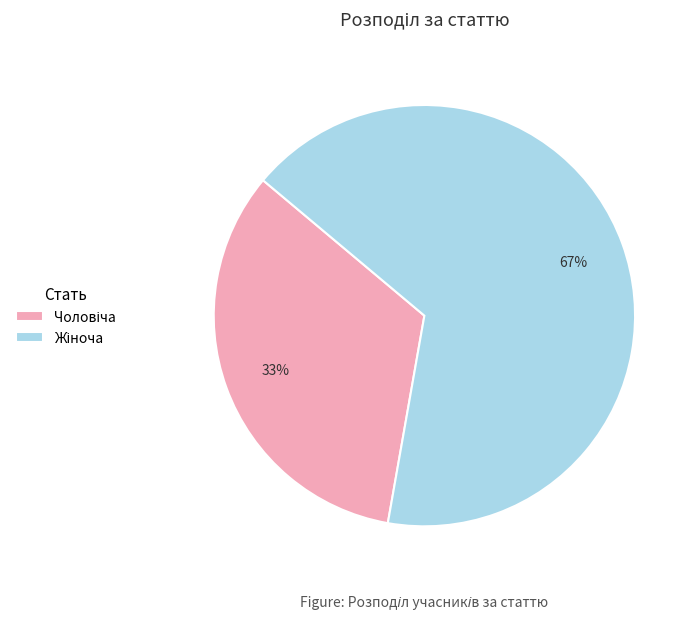

Is there any slice that represents more than half of the pie?

Yes